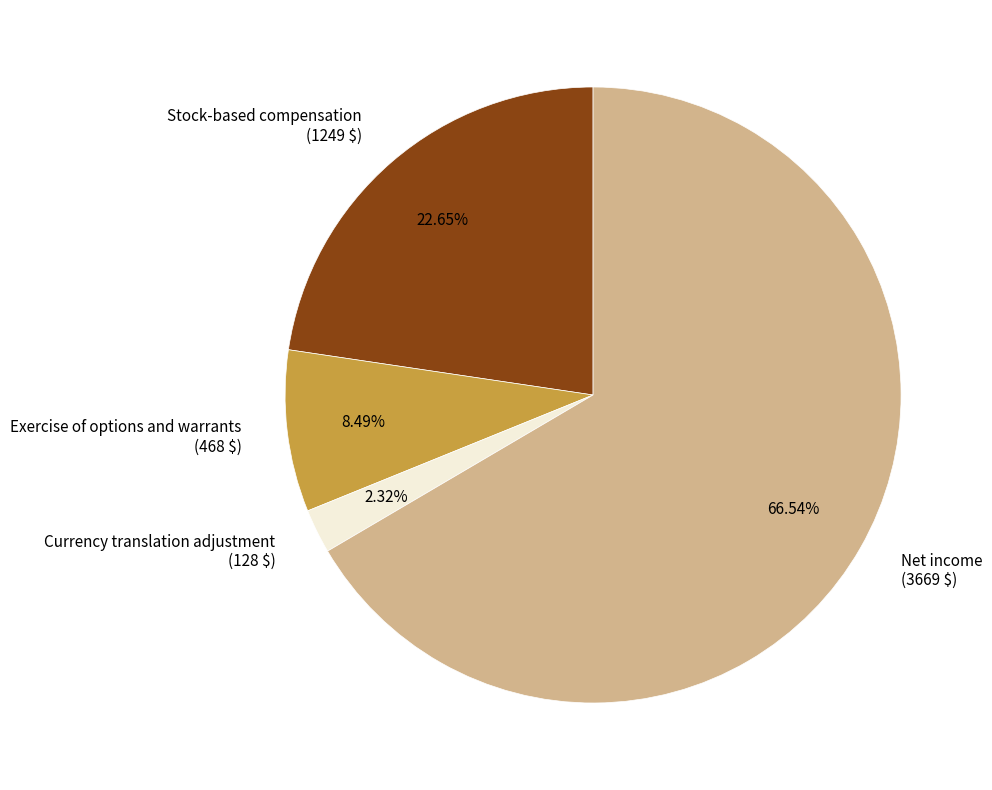

Does Exercise of options and warrants account for over 50% of the chart?

No